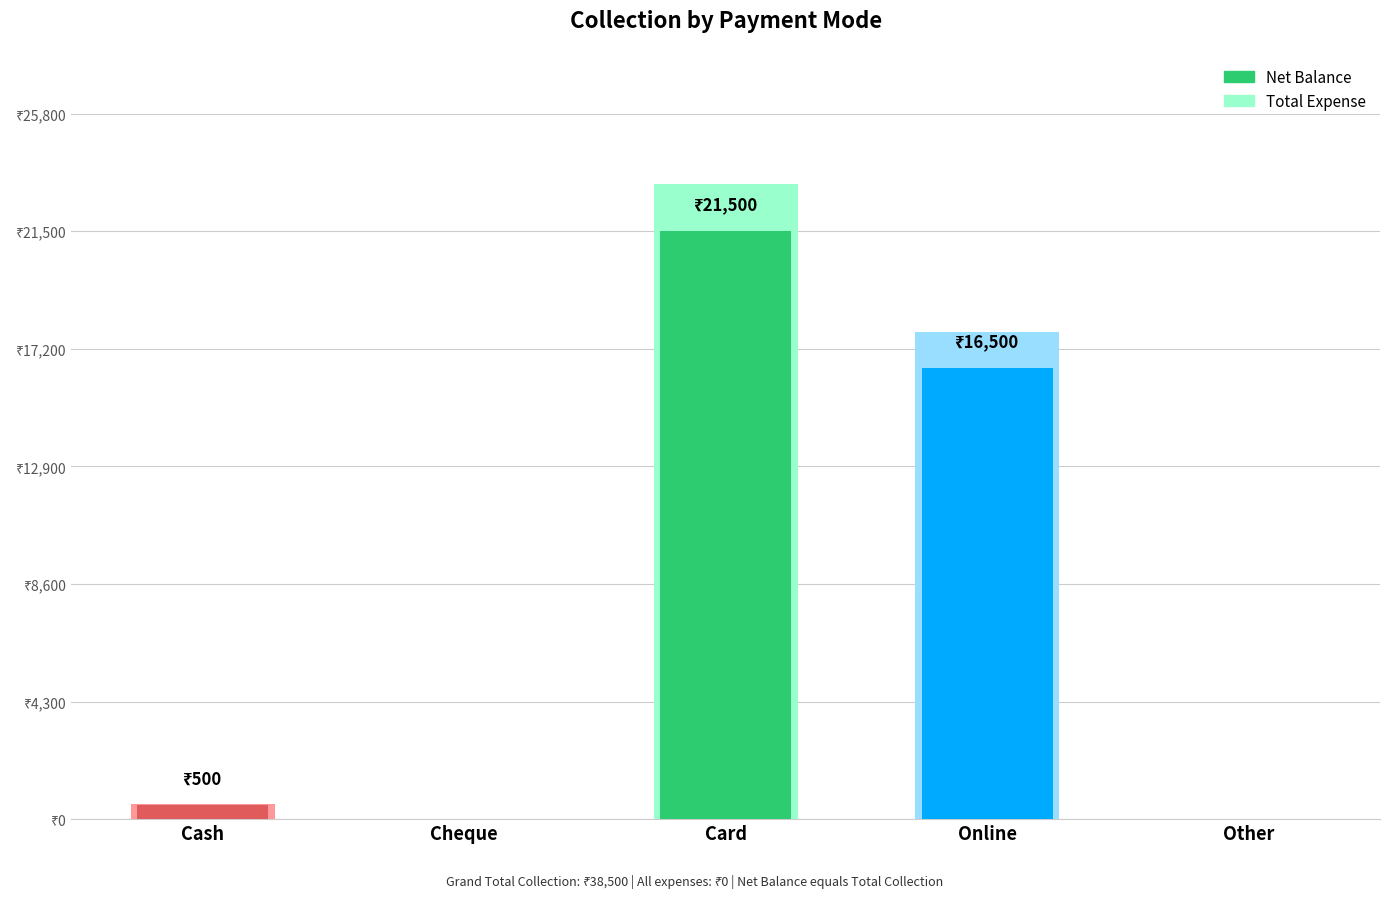

Reading right to left, extract all data points from this chart.

Net Balance: 0	16500	21500	0	500
Total Expense: 0	0	0	0	0